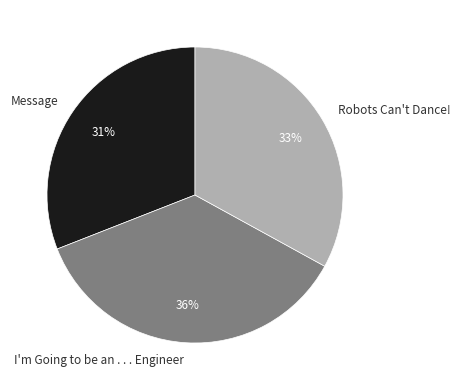

To the nearest percent, what percentage of the pie is Message?

31%